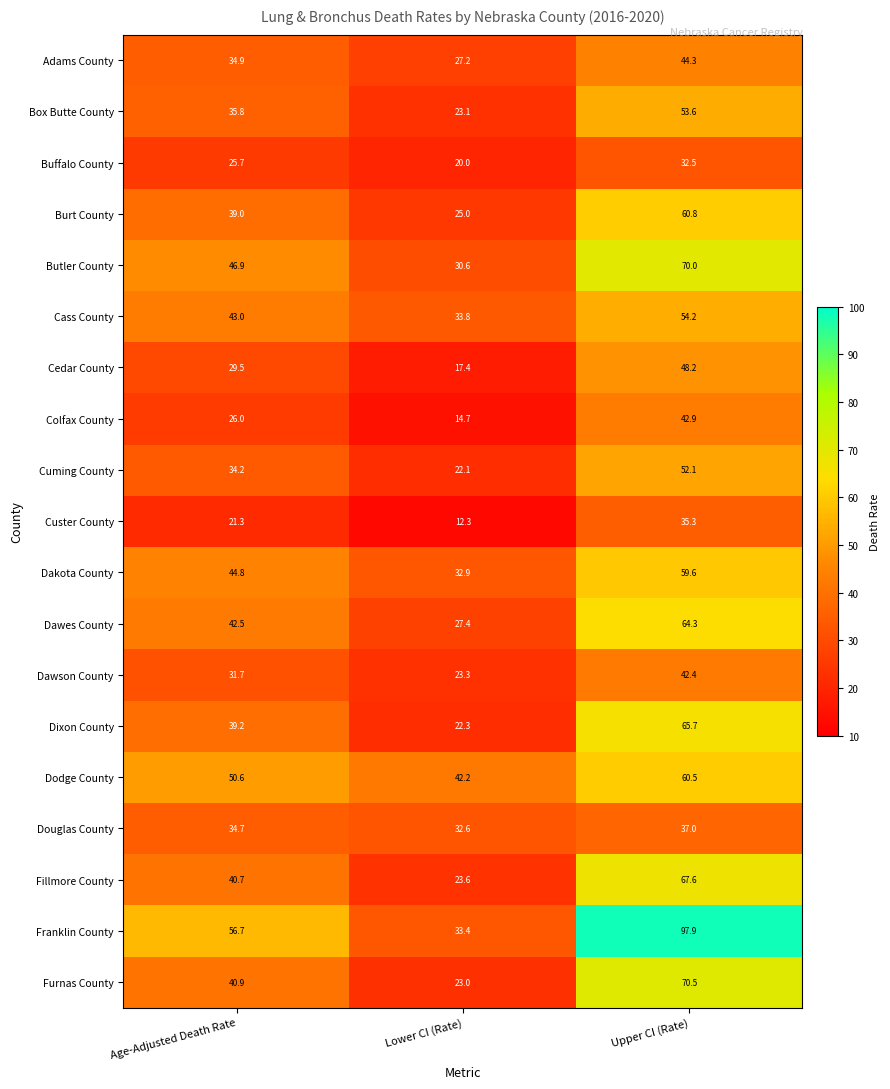

Between Age-Adjusted Death Rate and Lower CI (Rate), which series saw the biggest shift?

Franklin County